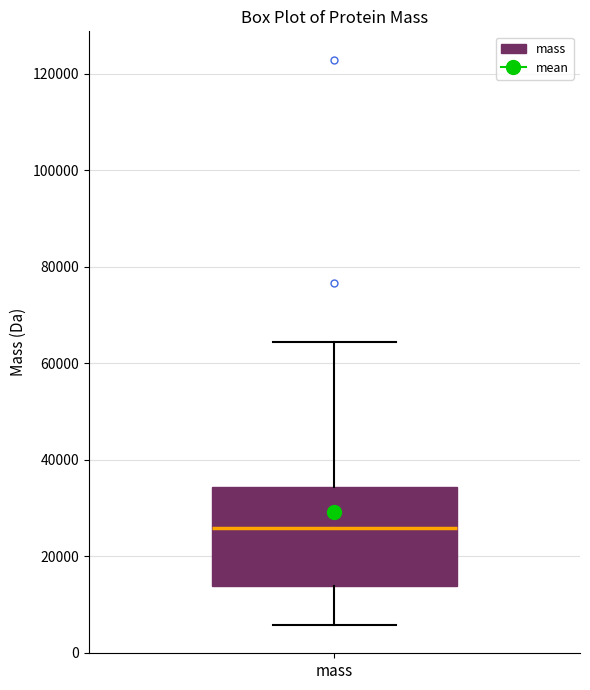

Read this box plot against the y-axis: the position of the median line, the range covered by the box, and the ends of both whiskers. The values are not printed on the chart, so give them approximately, as read against the axis.

median 26000, box 14000 to 34000, whiskers 6000 to 64000